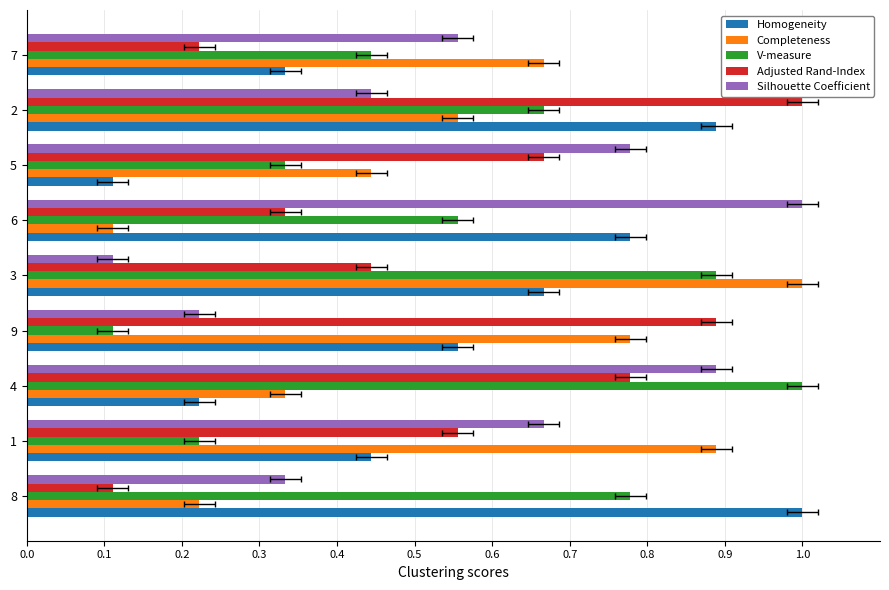

Reading left to right, what are all the values shown in this chart?

Homogeneity: 1.0	0.4	0.2	0.6	0.7	0.8	0.1	0.9	0.3
Completeness: 0.2	0.9	0.3	0.8	1.0	0.1	0.4	0.6	0.7
V-measure: 0.8	0.2	1.0	0.1	0.9	0.6	0.3	0.7	0.4
Adjusted Rand-Index: 0.1	0.6	0.8	0.9	0.4	0.3	0.7	1.0	0.2
Silhouette Coefficient: 0.3	0.7	0.9	0.2	0.1	1.0	0.8	0.4	0.6